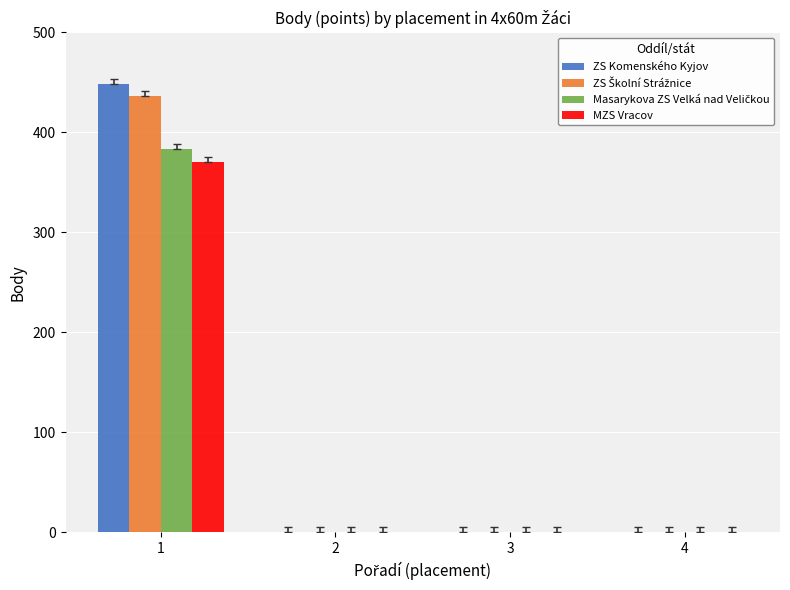

Which series changed the most between 1 and 2?

ZS Komenského Kyjov